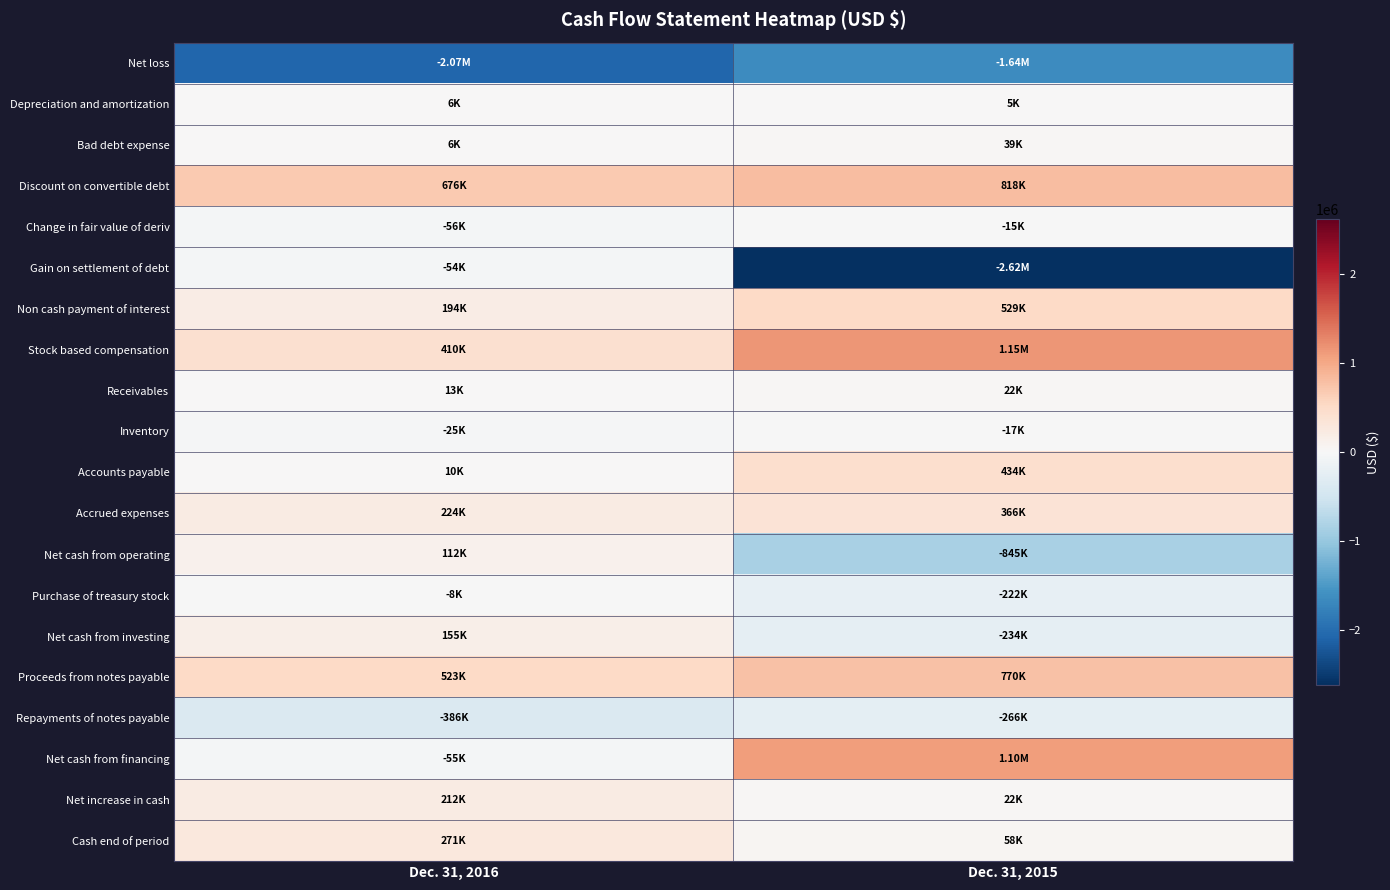

Between Dec. 31, 2016 and Dec. 31, 2015, which series saw the biggest shift?

Gain on settlement of debt